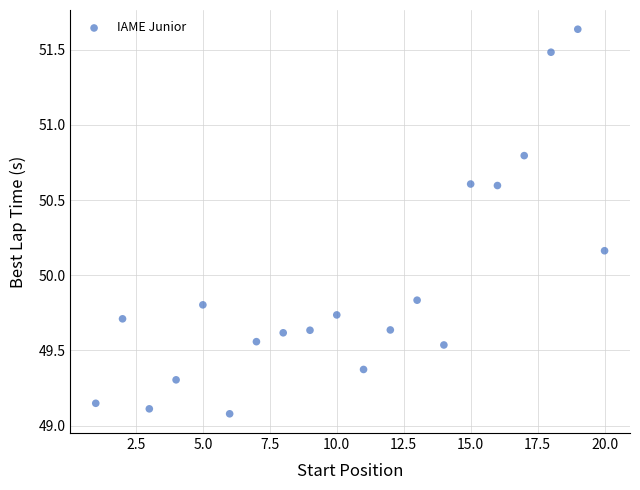

What is the range of Y values (max minus min)?

2.6